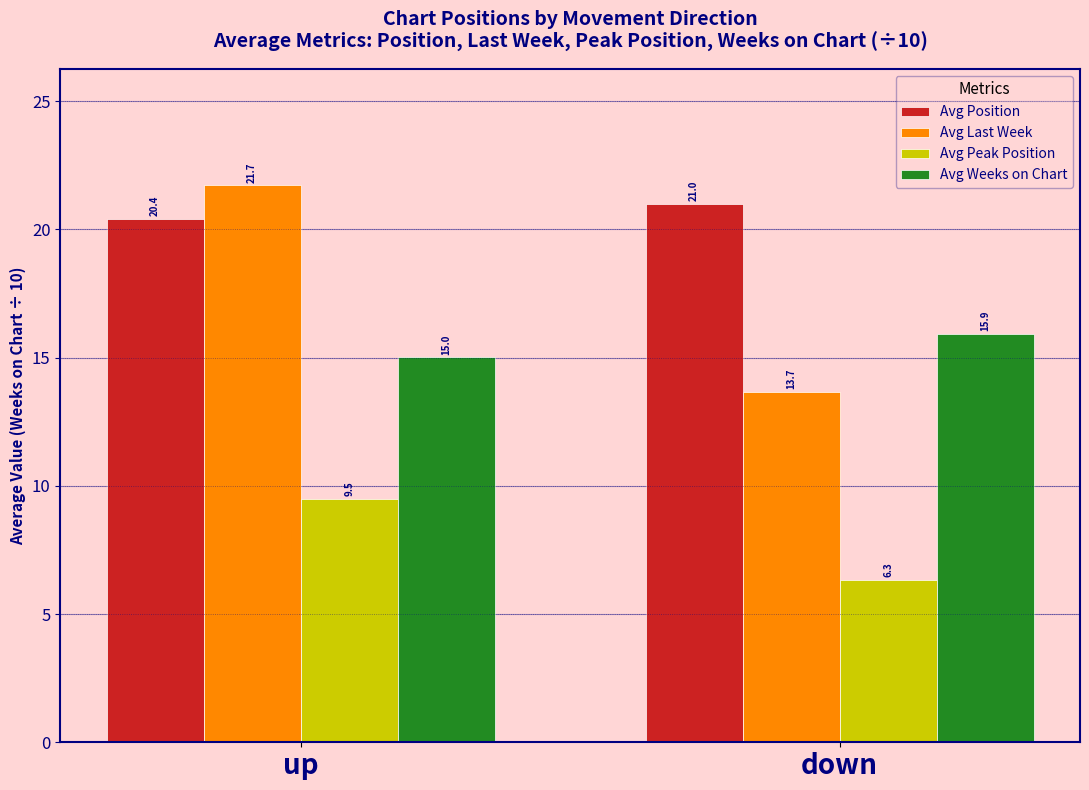

At which label does Avg Position reach its peak?

down